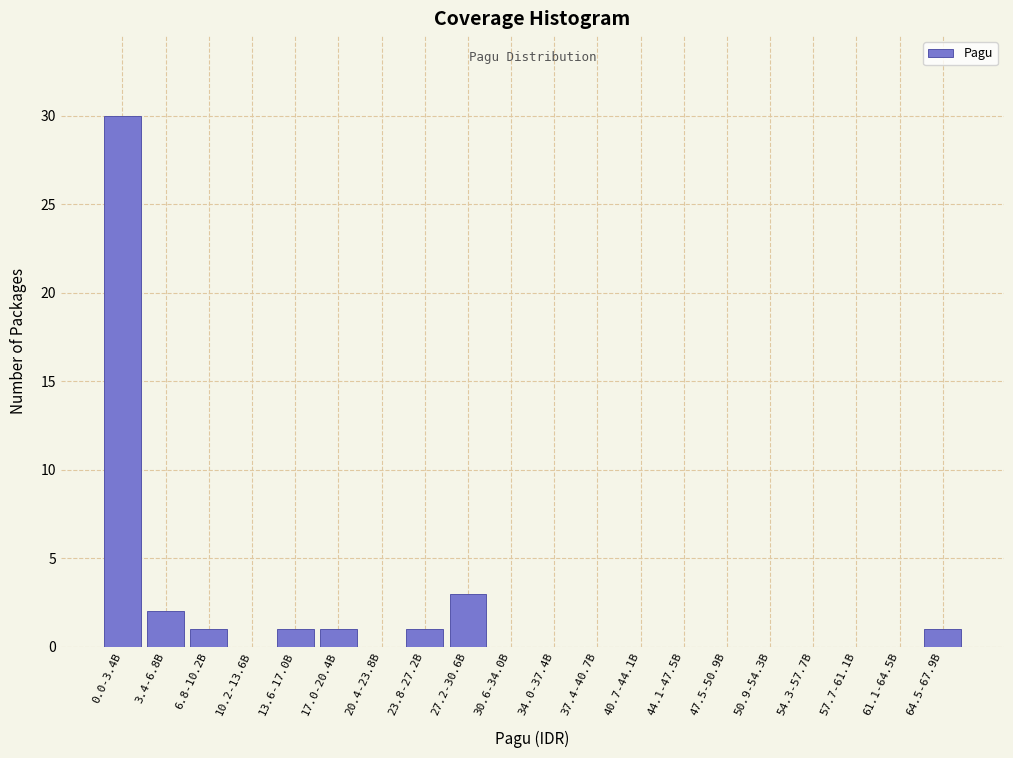

Reading left to right, transcribe all the data shown in this chart.

0.0-3.4B=30	3.4-6.8B=2	6.8-10.2B=1	10.2-13.6B=0	13.6-17.0B=1	17.0-20.4B=1	20.4-23.8B=0	23.8-27.2B=1	27.2-30.6B=3	30.6-34.0B=0	34.0-37.4B=0	37.4-40.7B=0	40.7-44.1B=0	44.1-47.5B=0	47.5-50.9B=0	50.9-54.3B=0	54.3-57.7B=0	57.7-61.1B=0	61.1-64.5B=0	64.5-67.9B=1